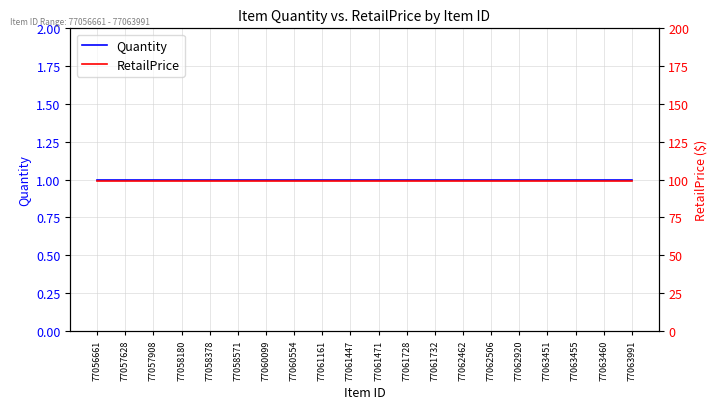

The value of RetailPrice at 77061728 is 175. True or false?

False